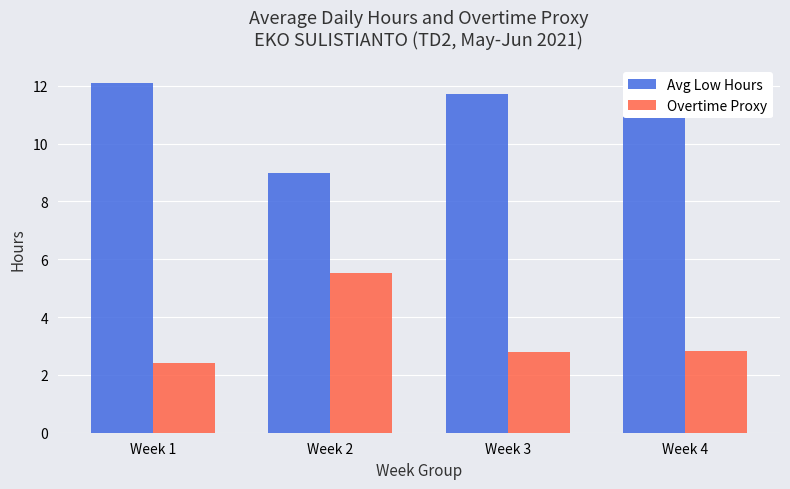

True or false: Avg Low Hours has a value of 11.7 at Week 4.

True